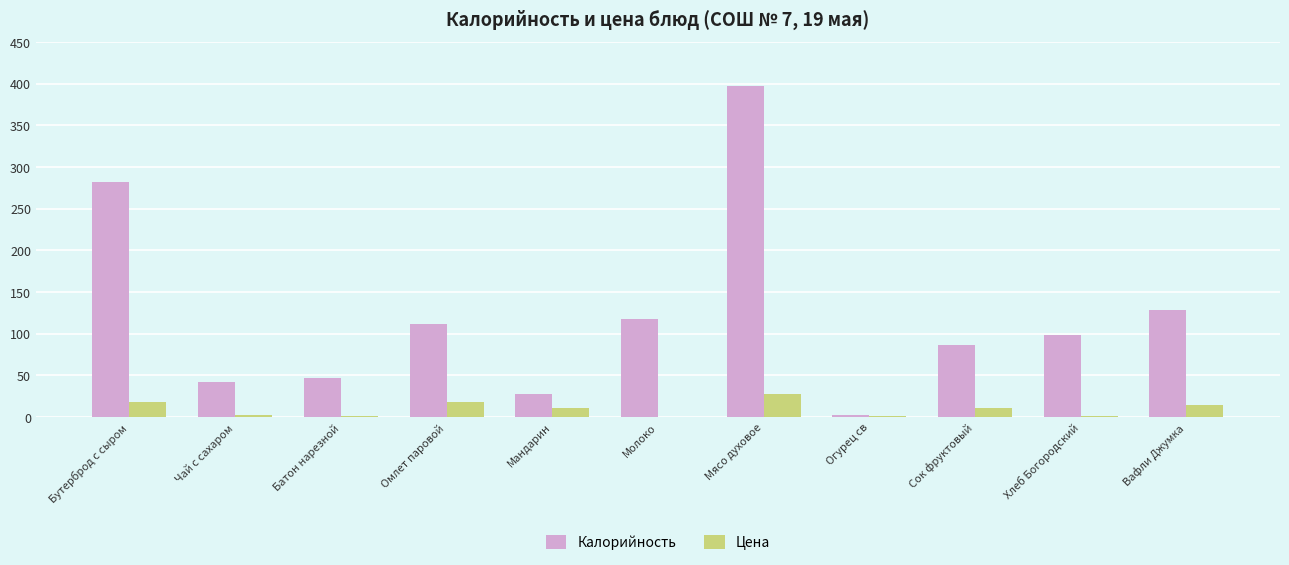

Read the Калорийность value at Хлеб Богородский.

98.0